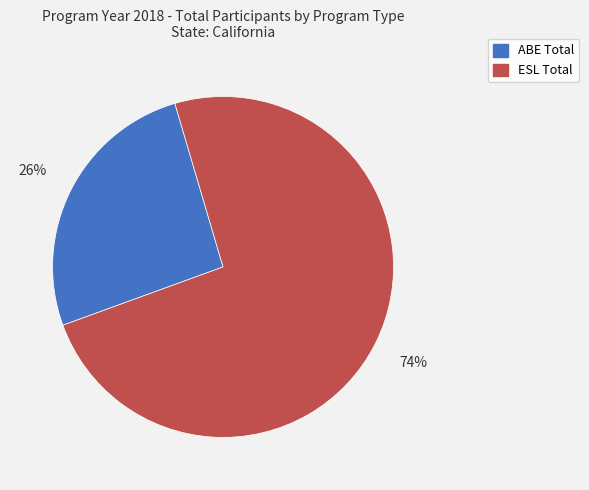

Count the number of slices in the pie.

2